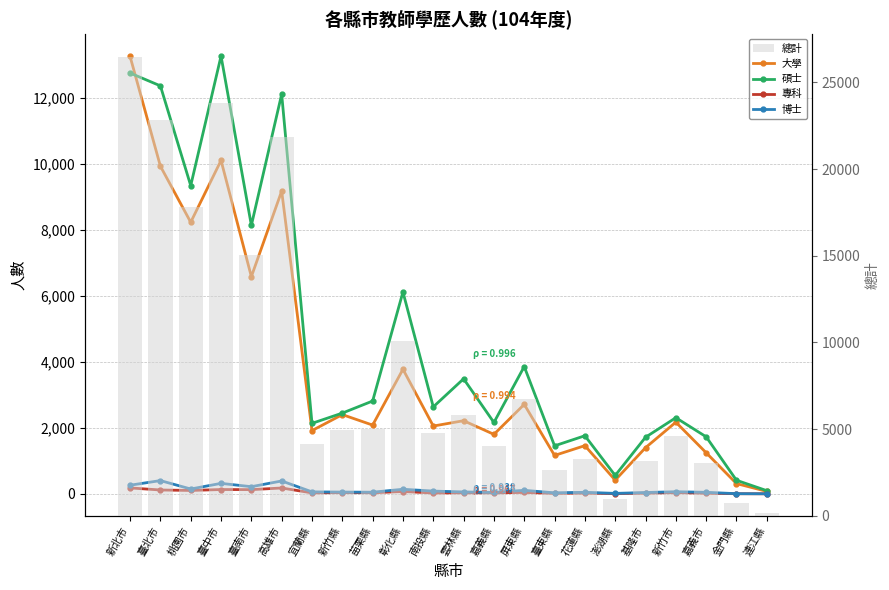

Count the number of categories in the chart.

22